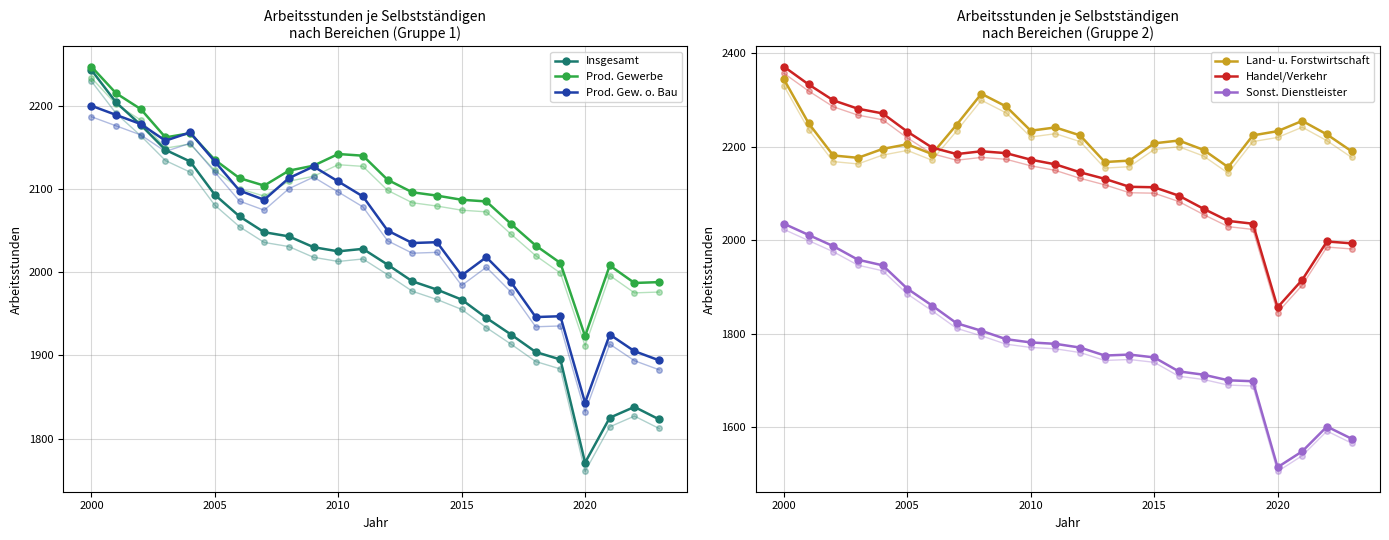

Which series has the widest spread of values?

Sonst. Dienstleister